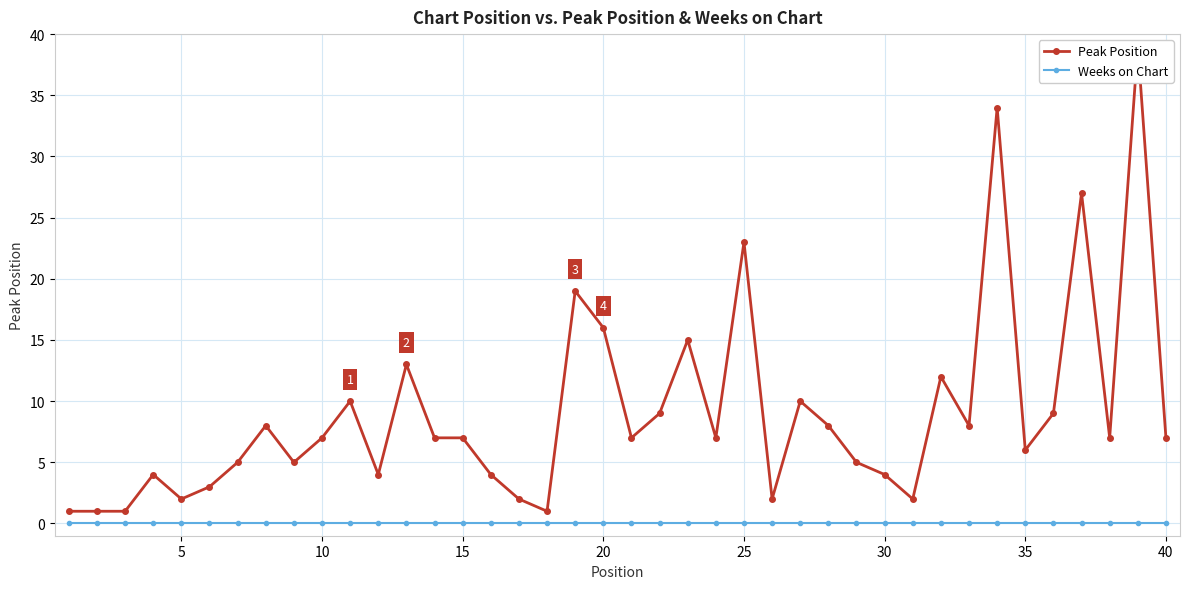

Reading left to right, transcribe all the data shown in this chart.

Peak Position: 1	1	1	4	2	3	5	8	5	7	10	4	13	7	7	4	2	1	19	16	7	9	15	7	23	2	10	8	5	4	2	12	8	34	6	9	27	7	39	7
Weeks on Chart: 0	0	0	0	0	0	0	0	0	0	0	0	0	0	0	0	0	0	0	0	0	0	0	0	0	0	0	0	0	0	0	0	0	0	0	0	0	0	0	0